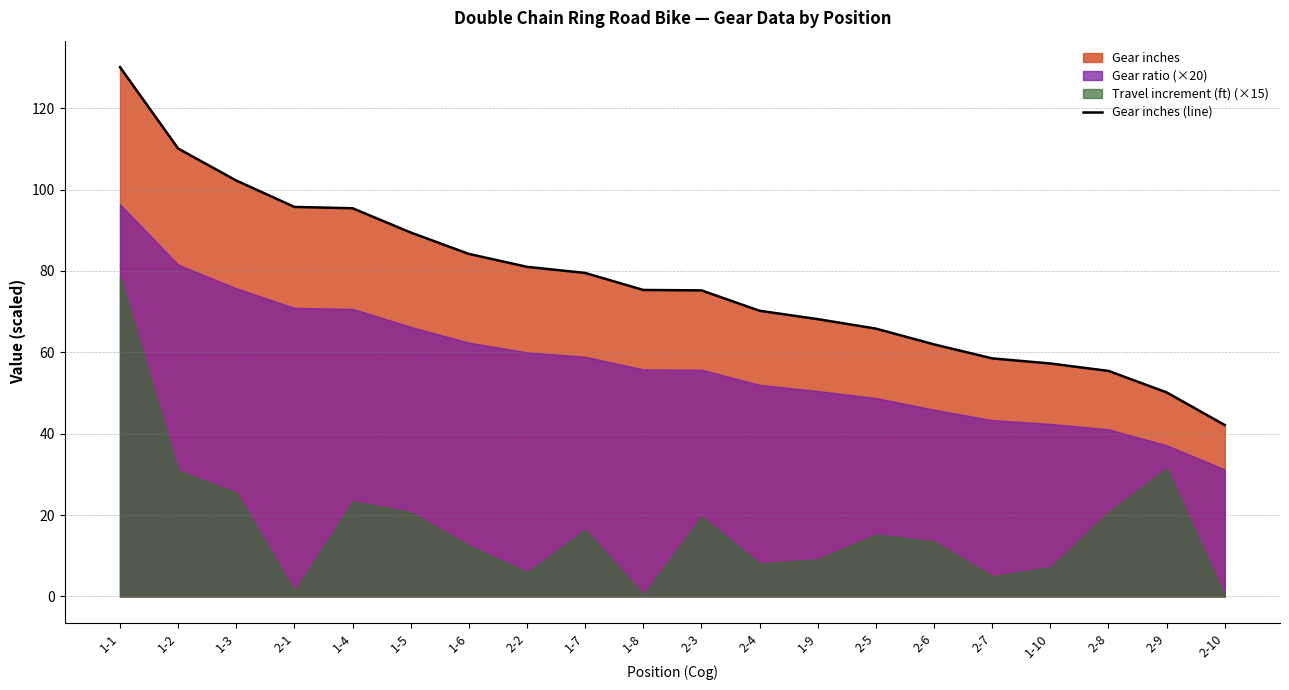

List the labels in order of value, smallest first.

2-10, 2-9, 2-8, 1-10, 2-7, 2-6, 2-5, 1-9, 2-4, 2-3, 1-8, 1-7, 2-2, 1-6, 1-5, 1-4, 2-1, 1-3, 1-2, 1-1